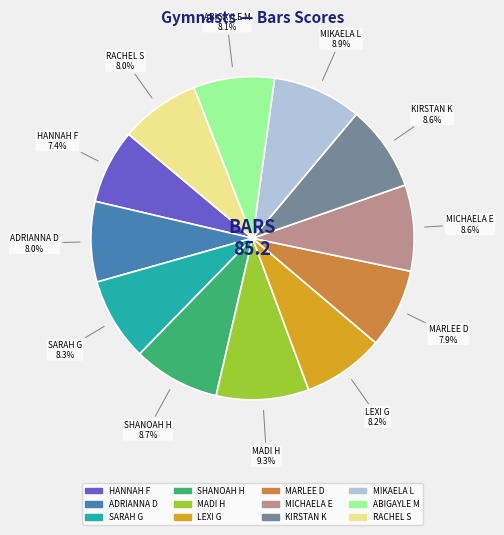

Is there any slice that represents more than half of the pie?

No